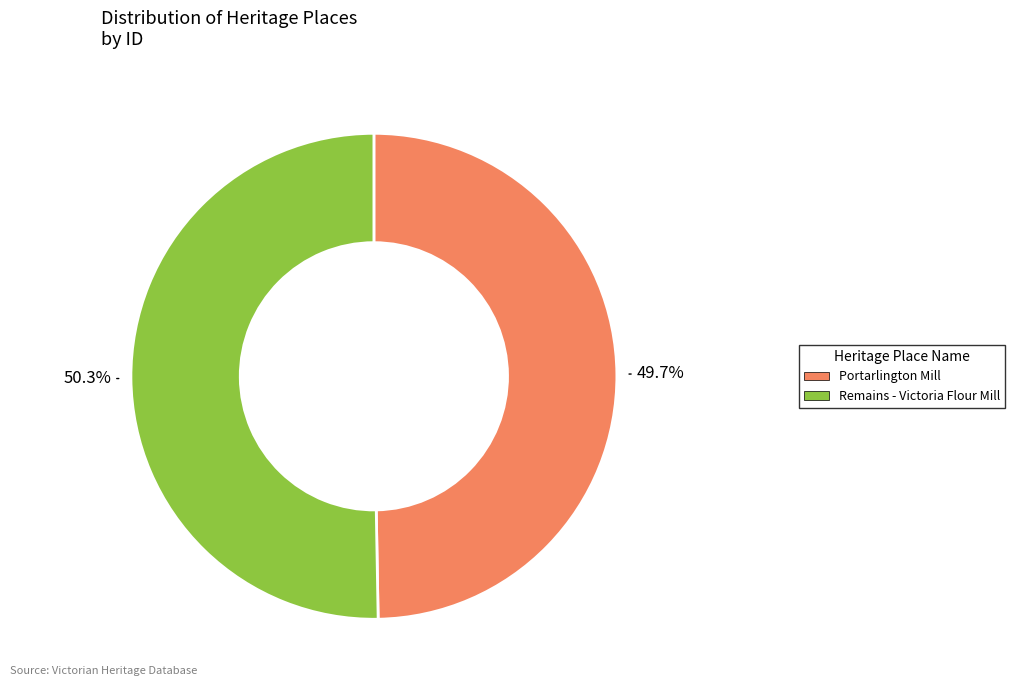

How many segments does this pie chart have?

2